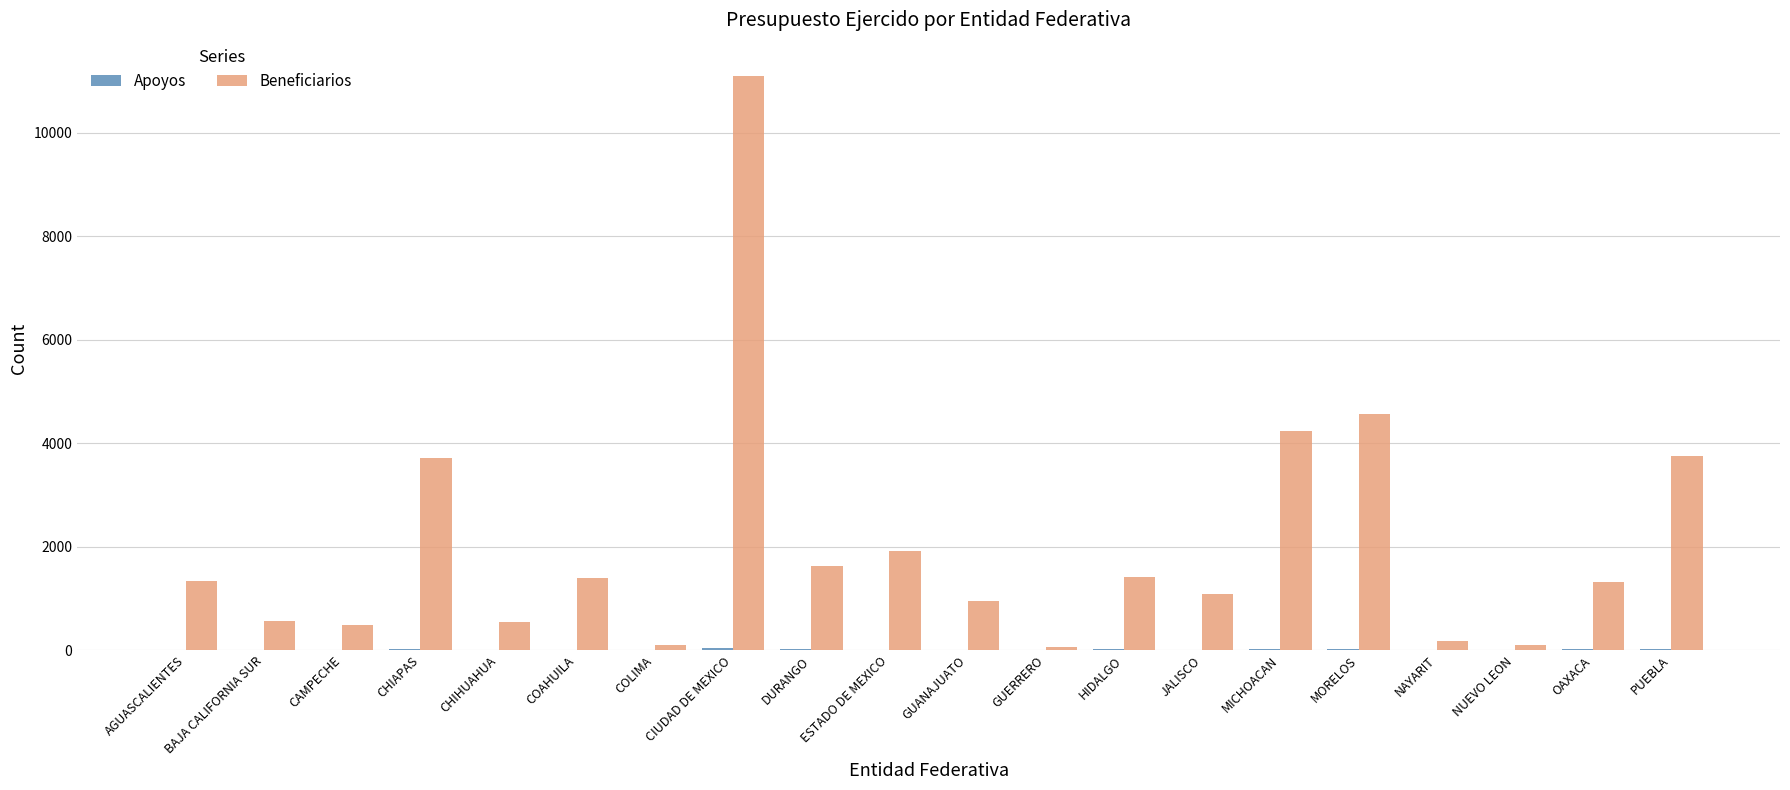

Is it true that Beneficiarios equals 4241 at MICHOACAN?

True